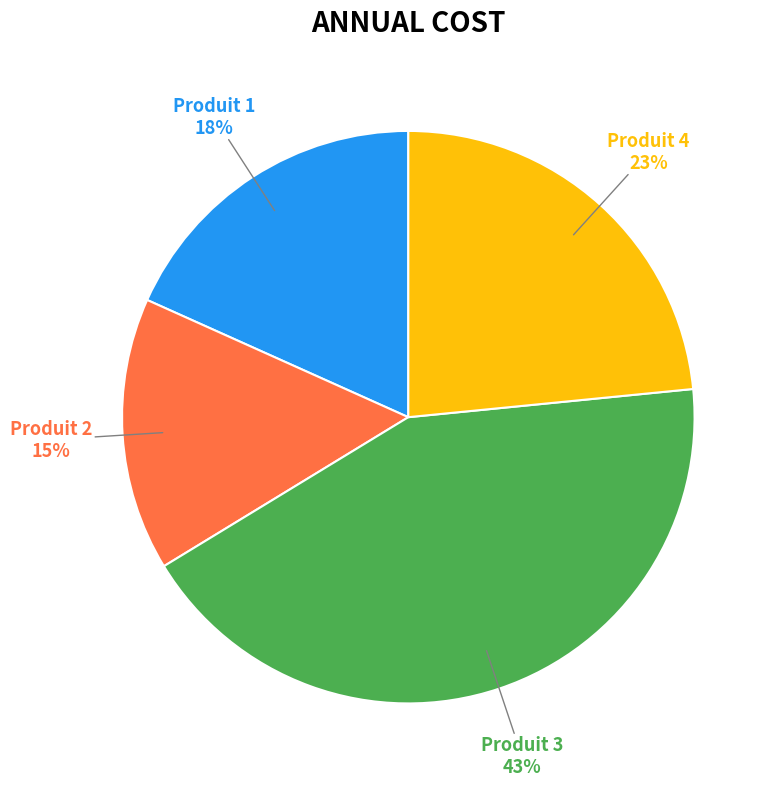

To the nearest percent, what is the average slice percentage?

25%